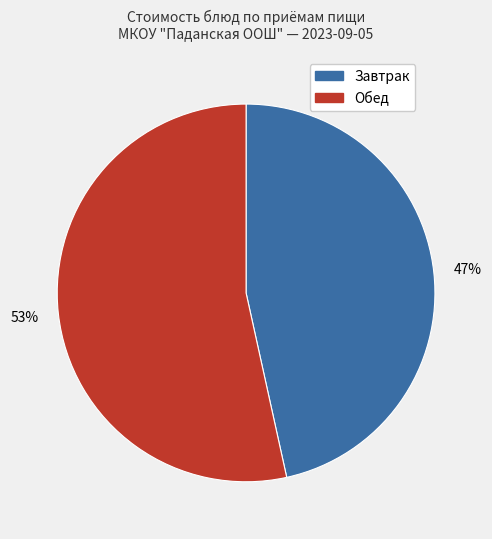

To the nearest percent, what is the average slice percentage?

50%